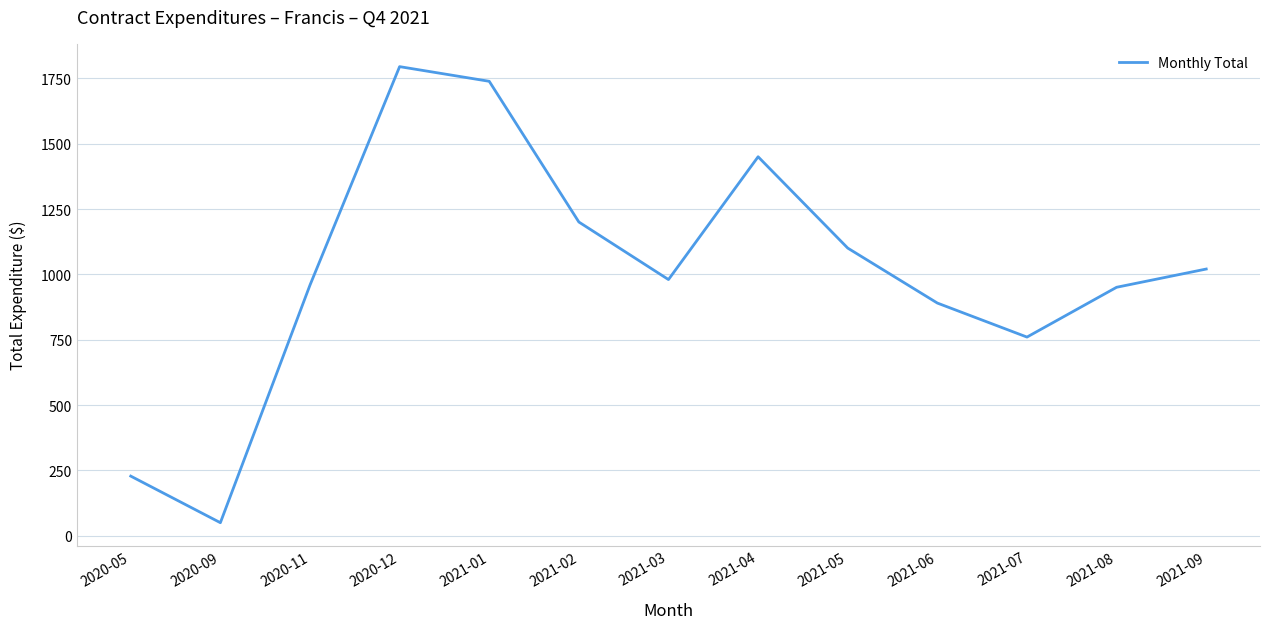

Which category has the highest value across all series?

2020-12